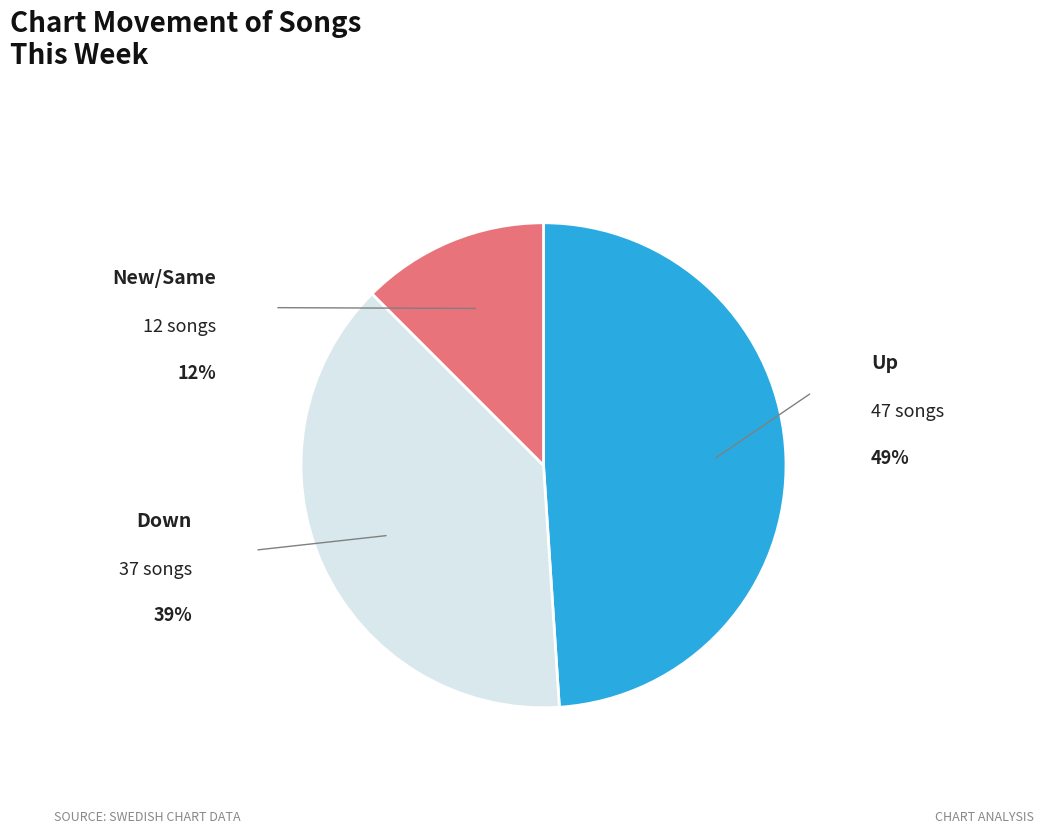

How many segments does this pie chart have?

3